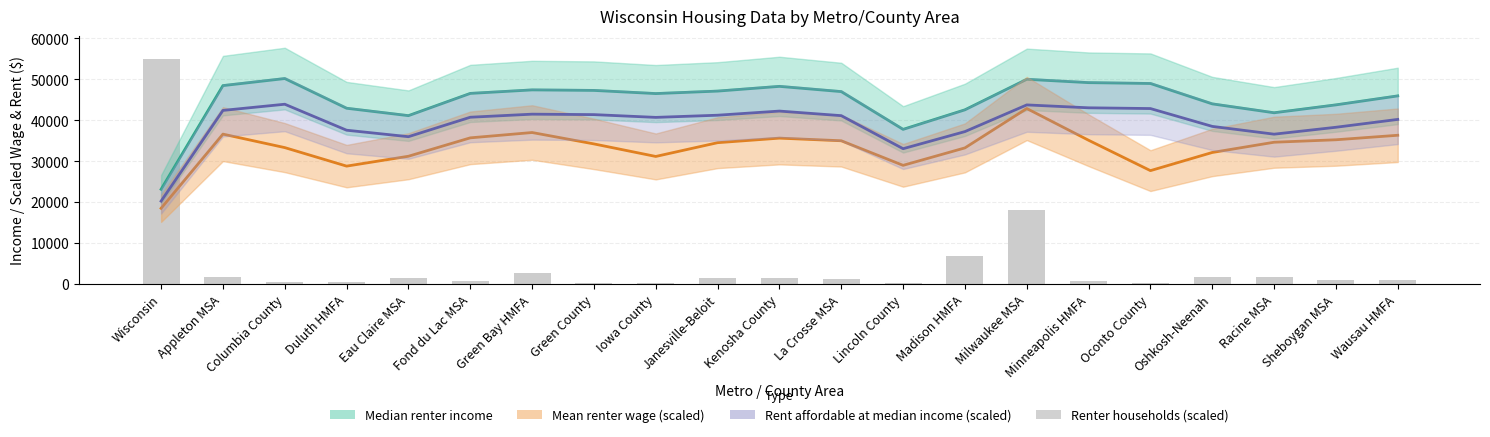

What is the difference between the highest and lowest values at Wausau HMFA?

44808.5